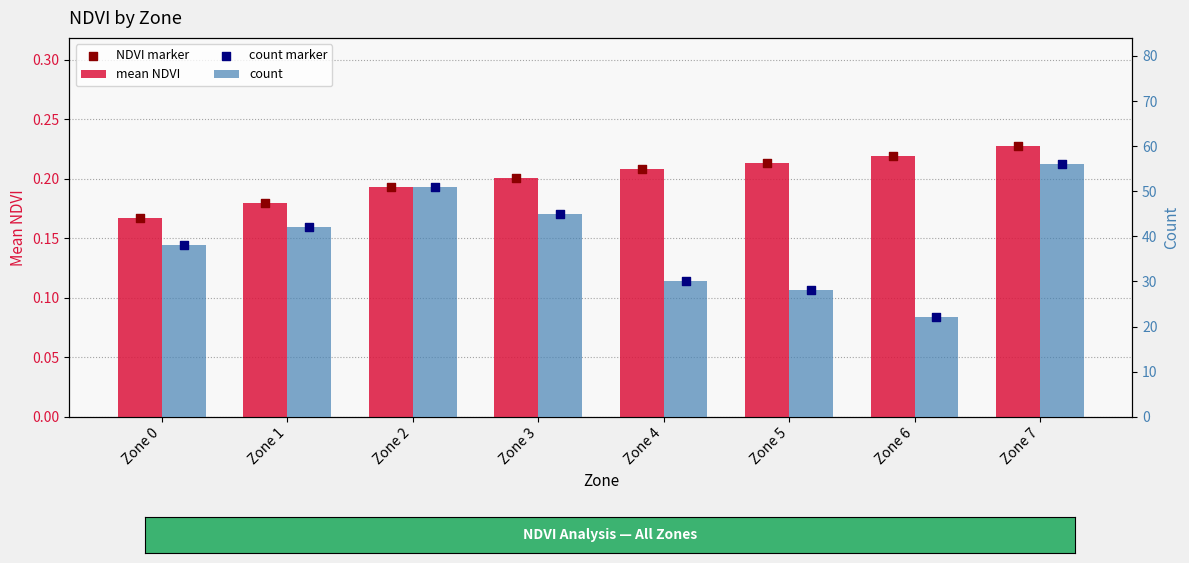

At which category is the sum across all series the highest?

Zone 7